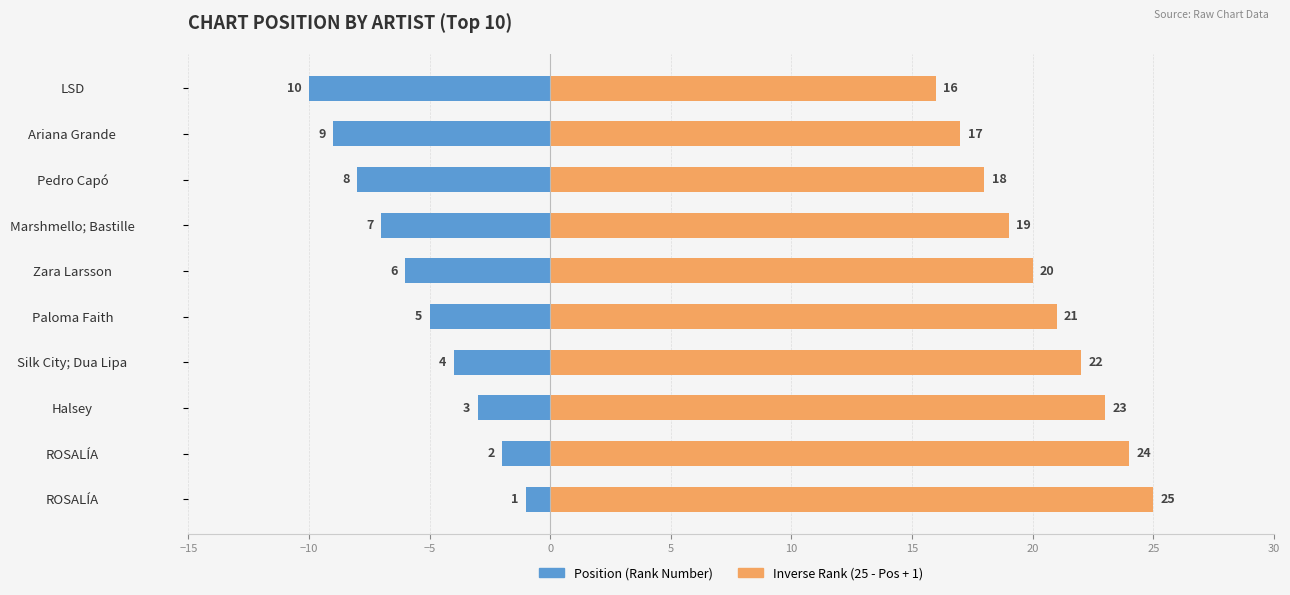

What is the average value of the Position (Rank Number) series?

-6